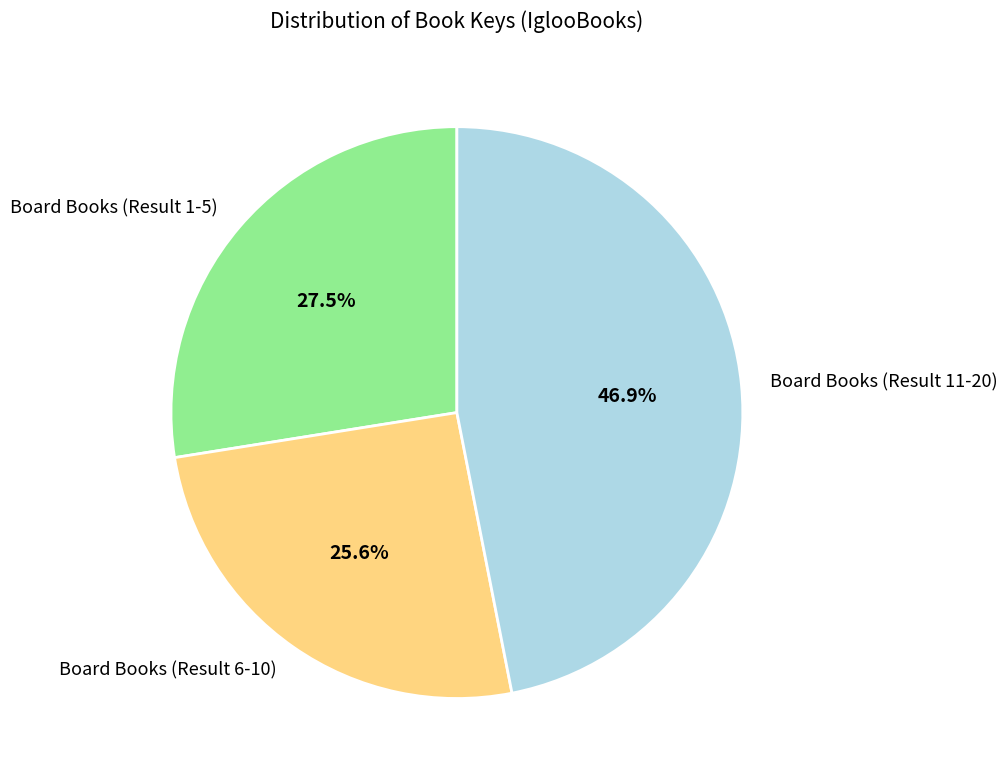

How many segments does this pie chart have?

3